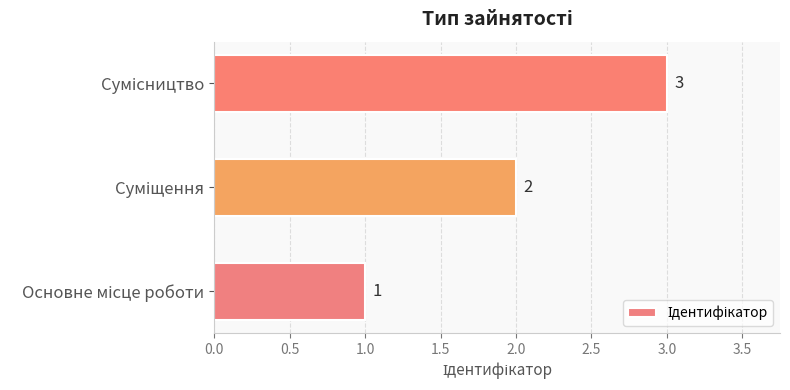

What is the maximum value shown in the chart?

3